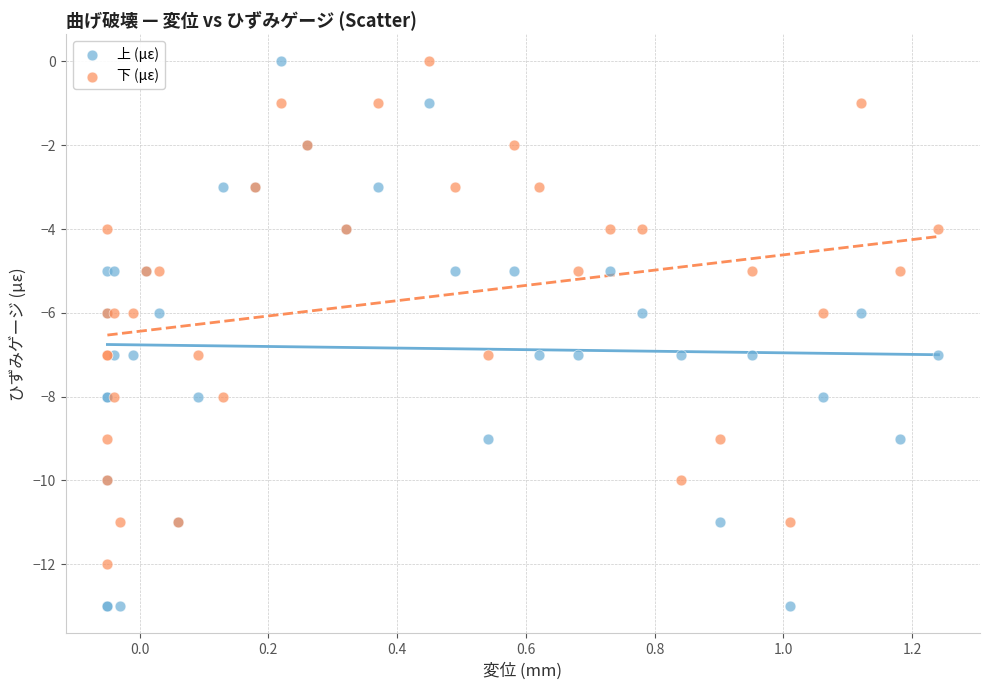

Which series has the largest Y range (max minus min)?

上 (με)